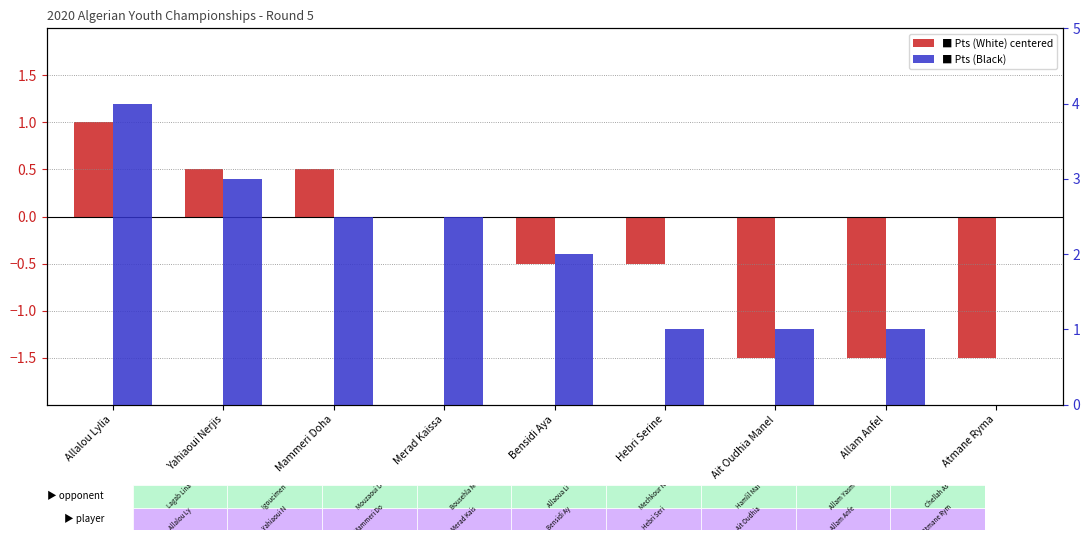

Where is Pts (Black) nearest to the value 2?

Bensidi Aya